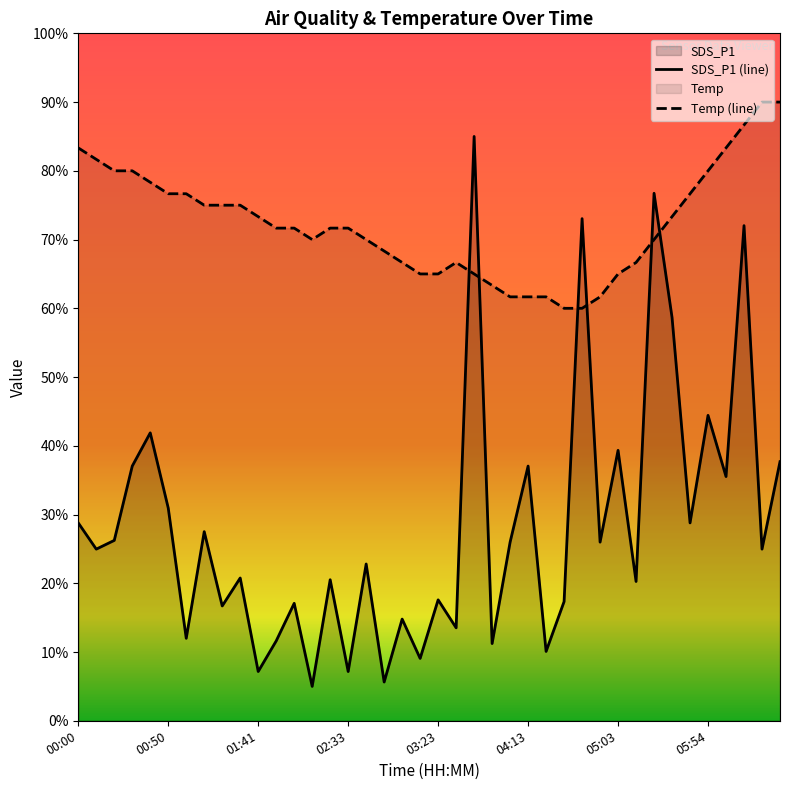

What is the sum of all Temp values?

2890.0